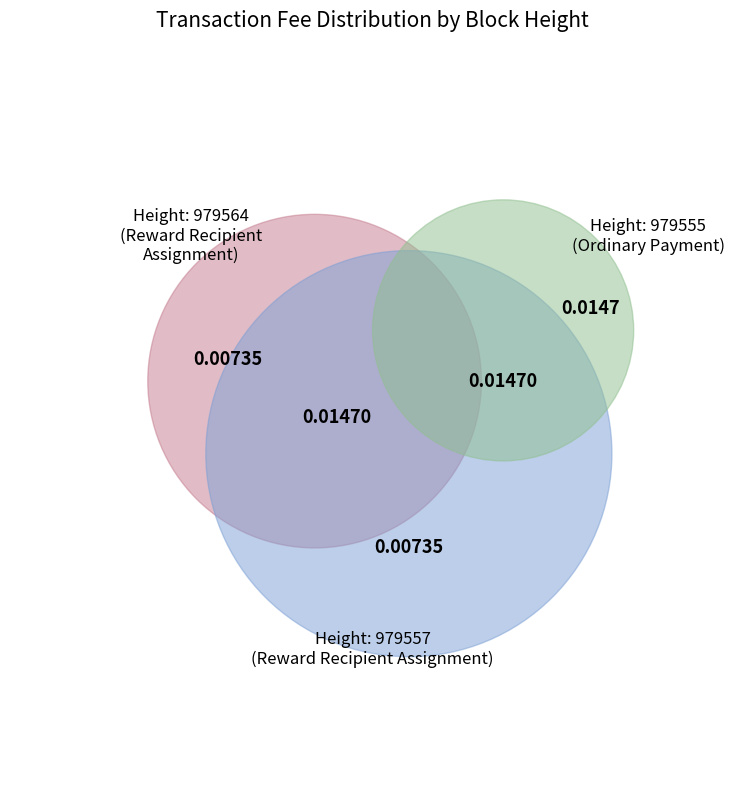

Combined, do 979555 and 979557 account for over 50%?

Yes